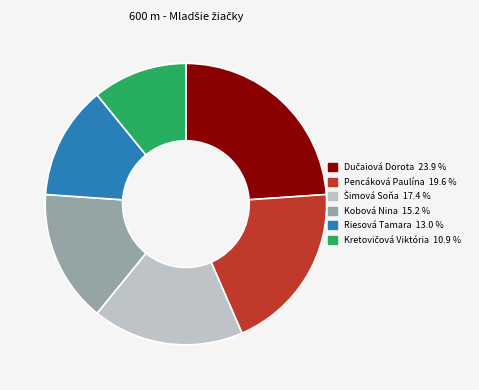

Is there any slice that represents more than half of the pie?

No